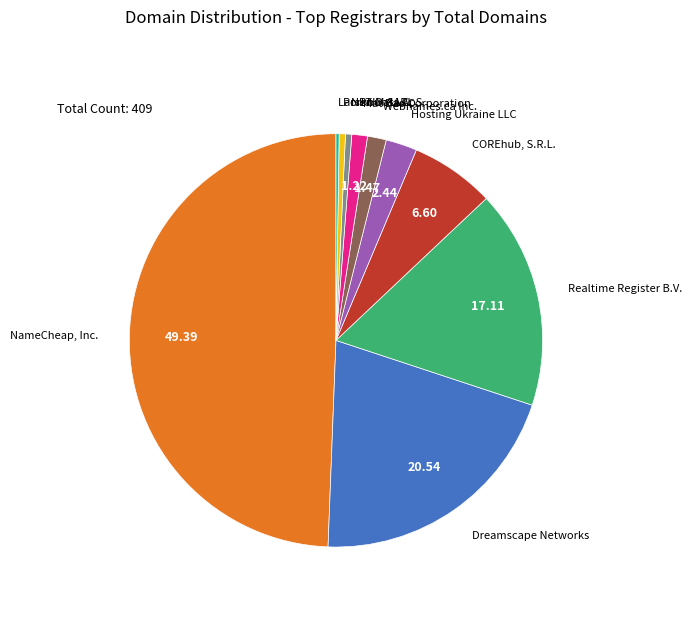

Is COREhub, S.R.L. the majority of the pie?

No